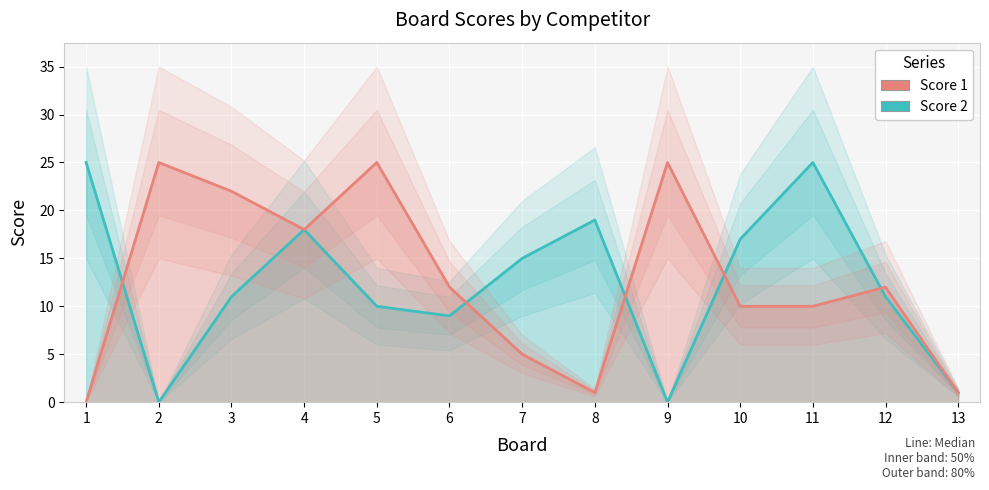

Reading left to right, list all the values displayed in this chart.

Score 2: 1=25	2=0	3=11	4=18	5=10	6=9	7=15	8=19	9=0	10=17	11=25	12=11	13=1
Score 1: 1=0	2=25	3=22	4=18	5=25	6=12	7=5	8=1	9=25	10=10	11=10	12=12	13=1